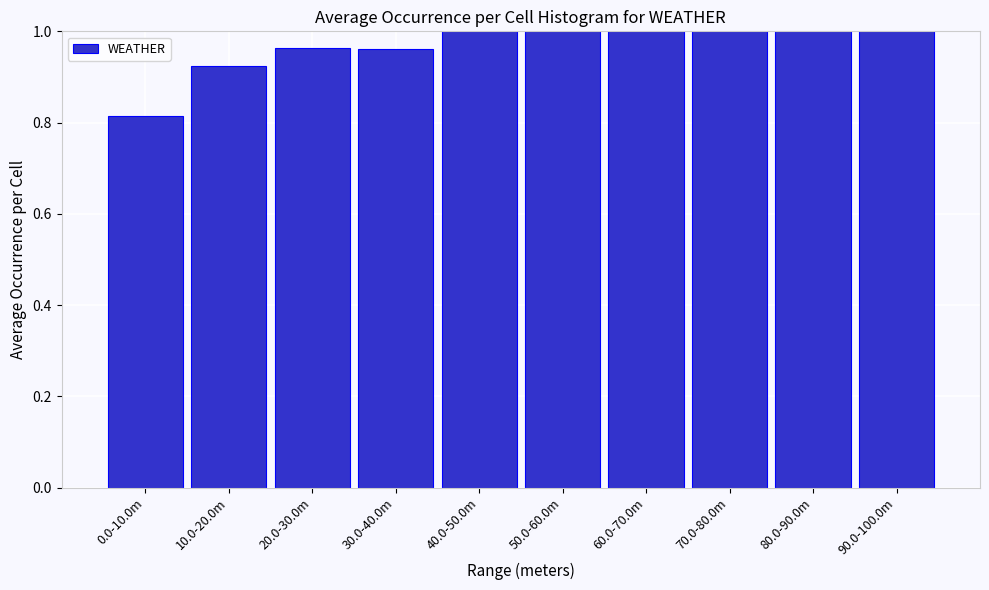

True or false: the data shows 1.4 at 60.0-70.0m.

False